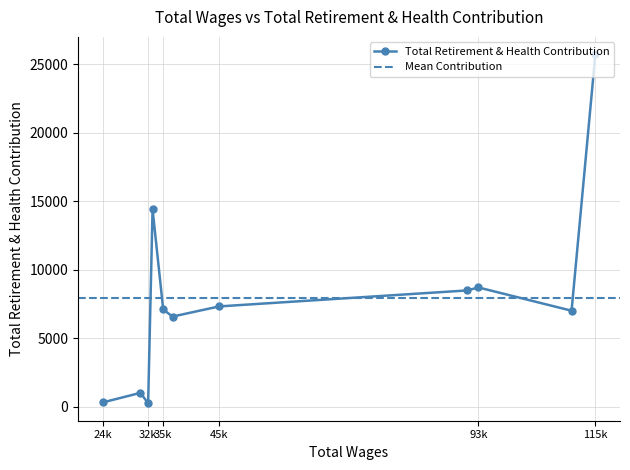

Which label corresponds to the largest value in the chart?

115k